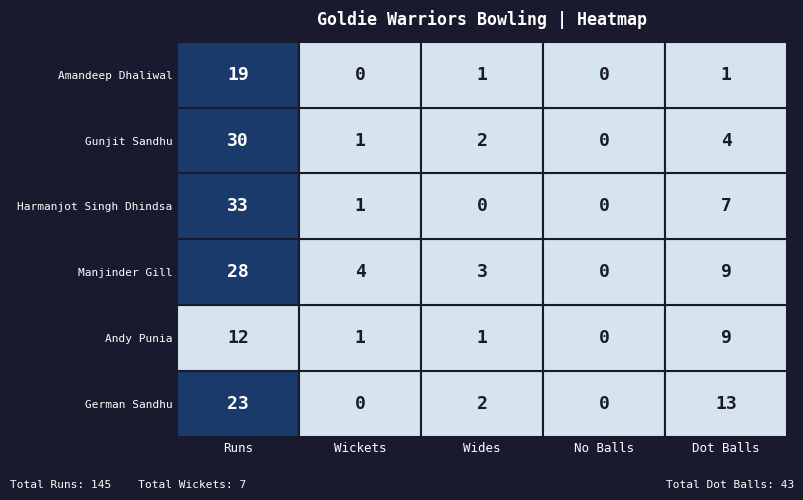

Rank the series by their maximum value, from lowest to highest.

Andy Punia, Amandeep Dhaliwal, German Sandhu, Manjinder Gill, Gunjit Sandhu, Harmanjot Singh Dhindsa